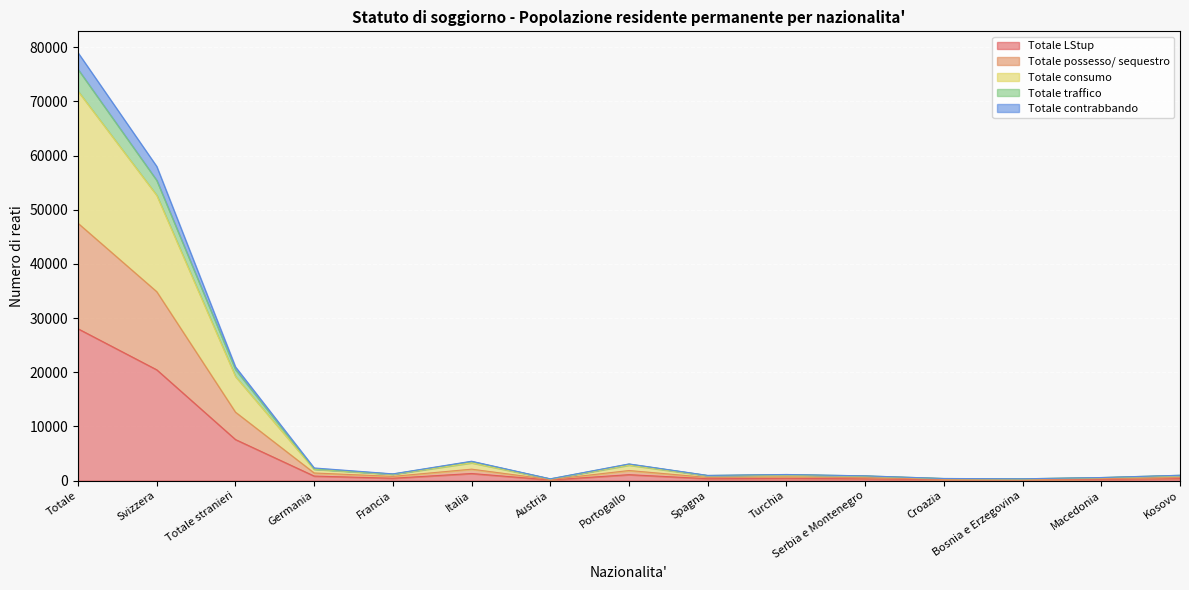

What position from the right is Francia?

11